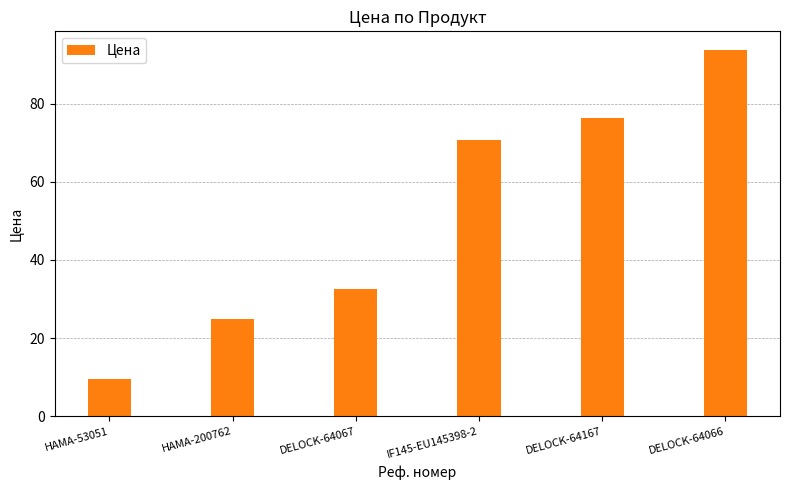

What is the label of the 1st bar from the left?

HAMA-53051